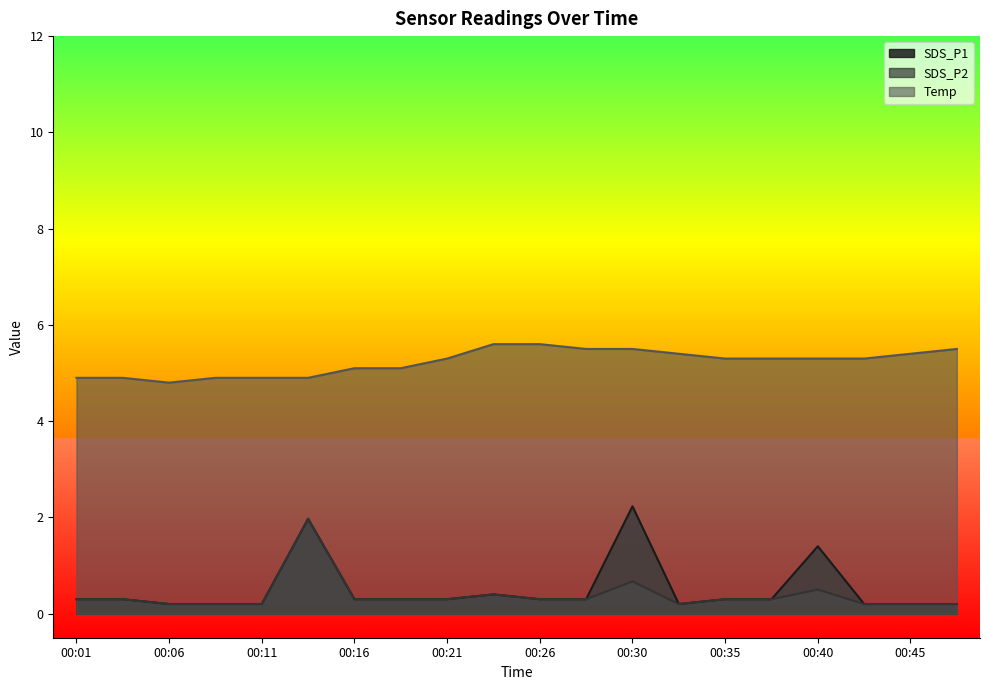

Rank the categories by SDS_P1 value from highest to lowest.

00:30, 00:13, 00:40, 00:23, 00:01, 00:04, 00:16, 00:18, 00:21, 00:26, 00:28, 00:35, 00:38, 00:06, 00:08, 00:11, 00:33, 00:43, 00:45, 00:47